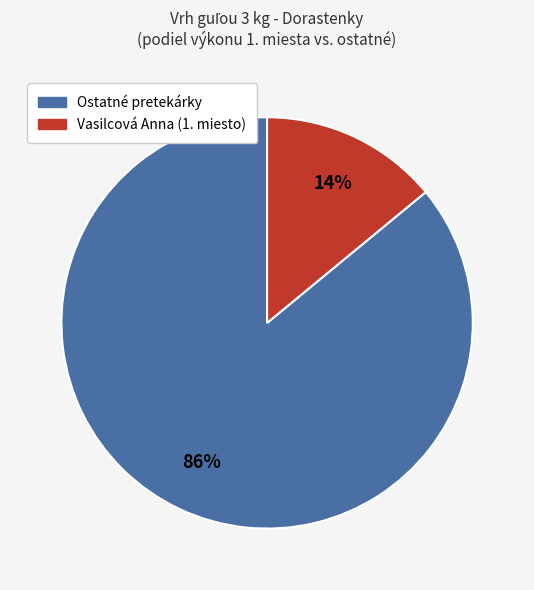

Is there a majority slice in this chart?

Yes